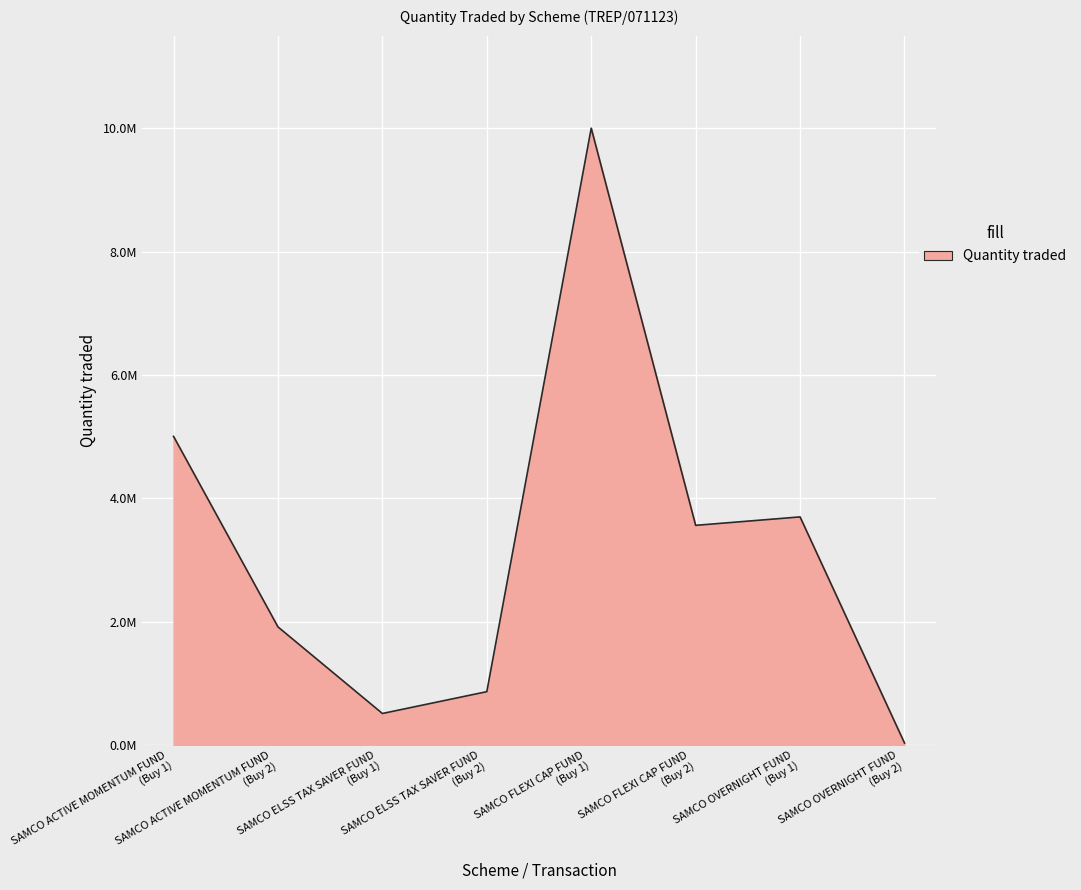

What is the label of the 5th point from the right?

SAMCO ELSS TAX SAVER FUND (Buy 2)